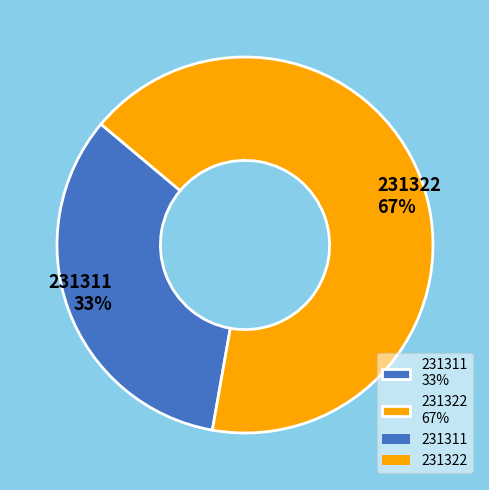

Rank the categories by value from lowest to highest.

231311, 231322